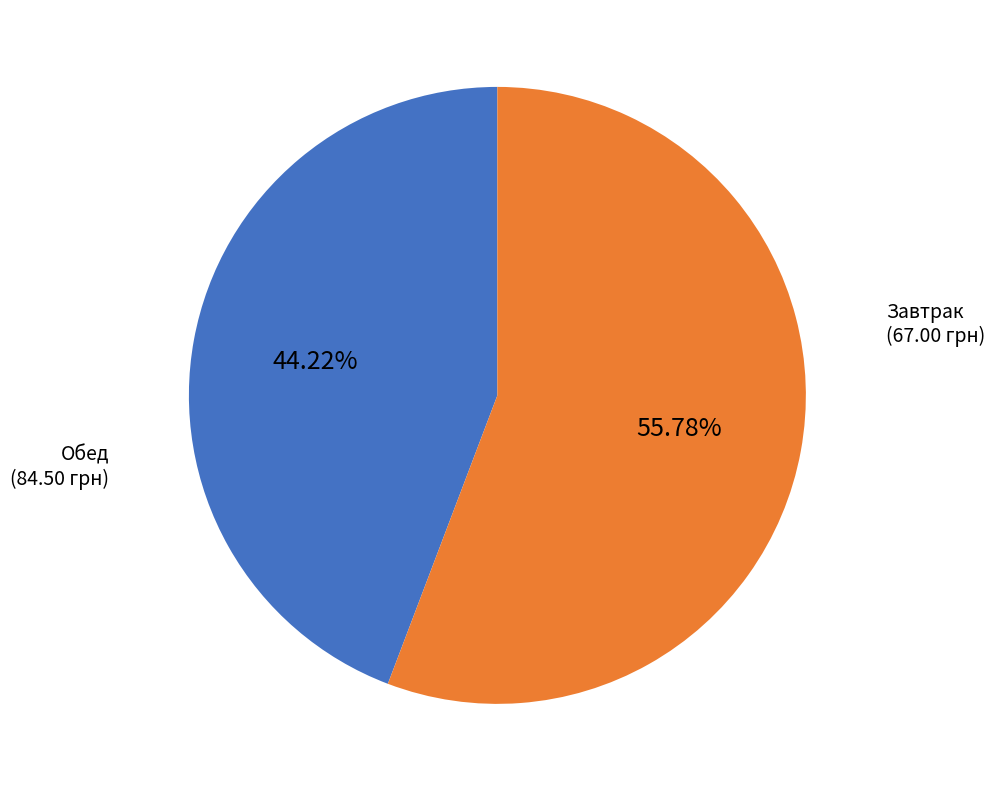

Which category has the smallest portion of the pie?

Завтрак